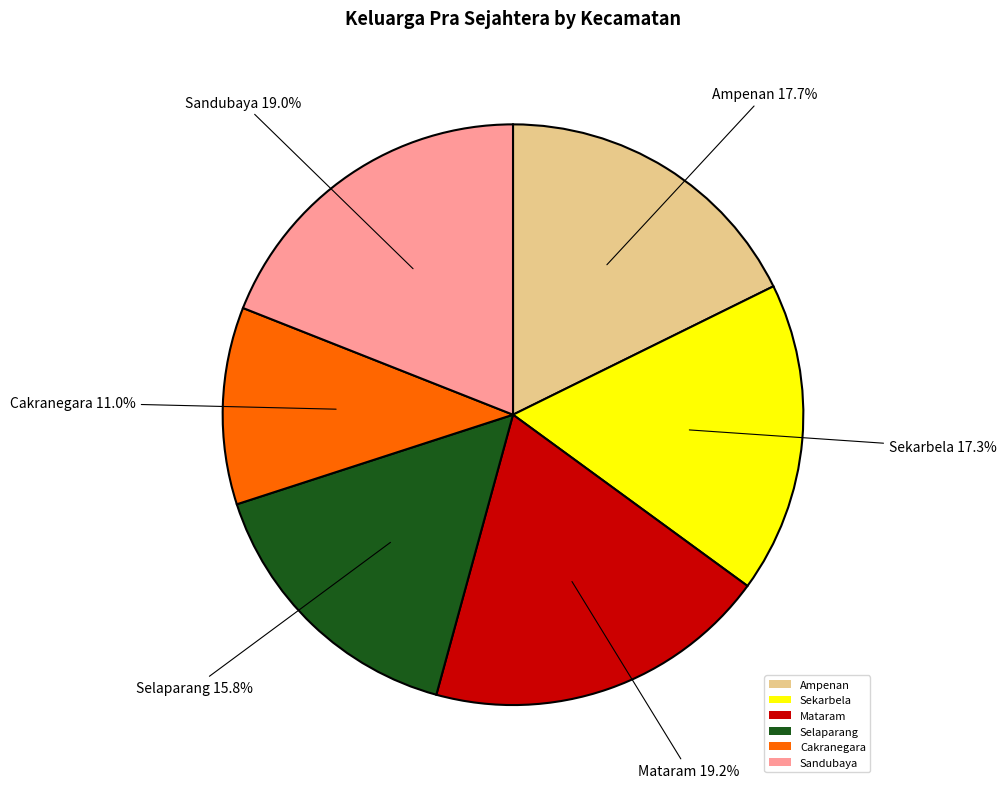

Approximately how many times larger is the value at Ampenan compared to Mataram?

0.9